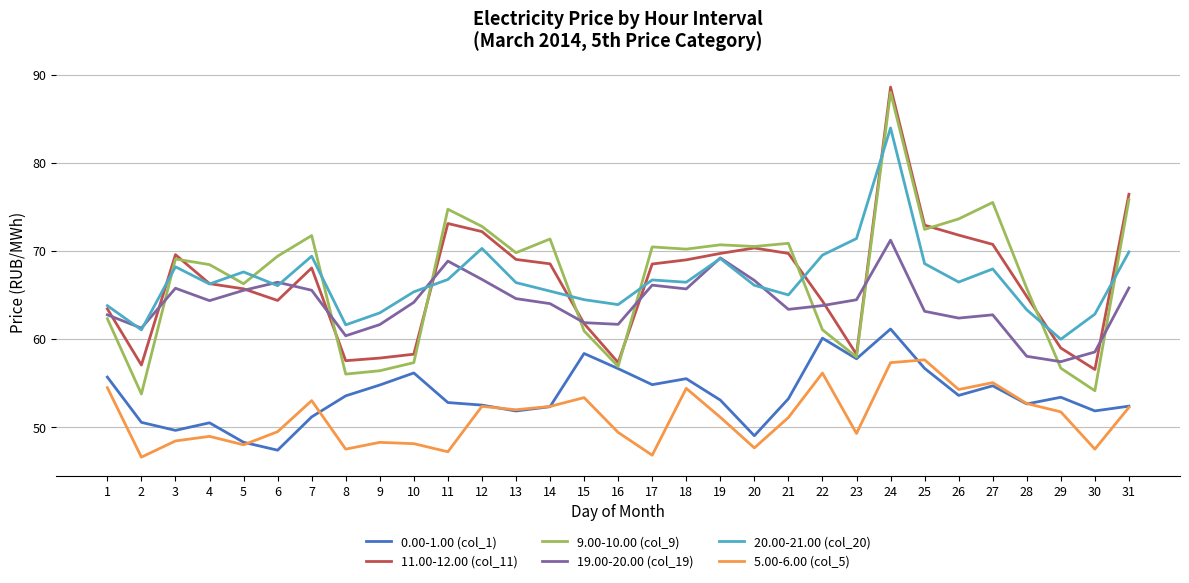

What is the maximum value shown in the chart?

88.6